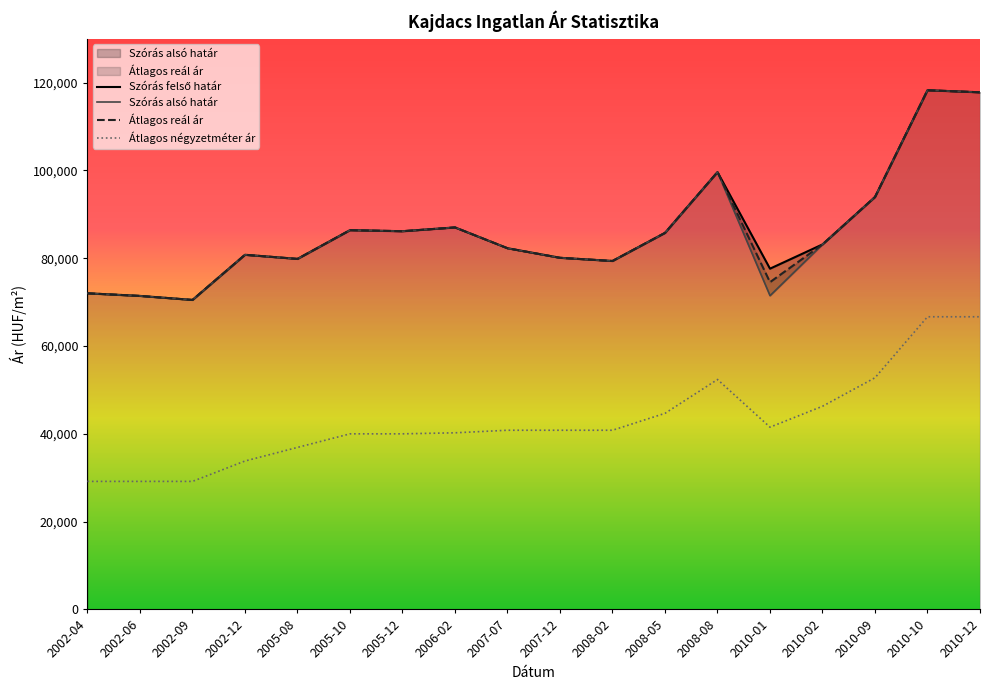

Which series has the widest spread of values?

Szórás felső határ